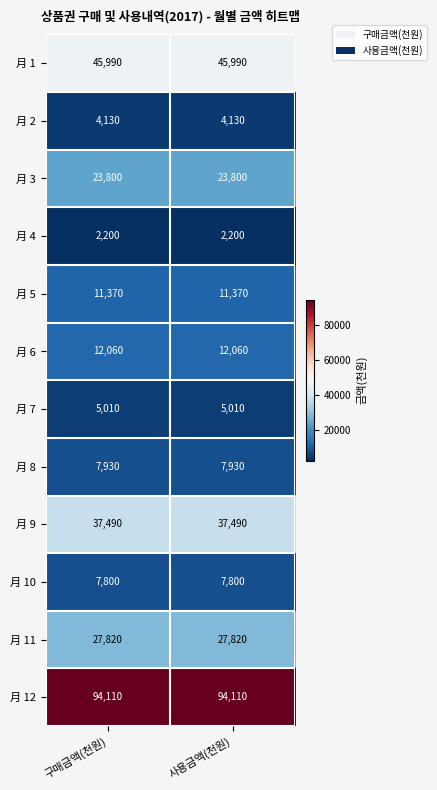

The value of 月 12 at 구매금액(천원) is 34550. True or false?

False